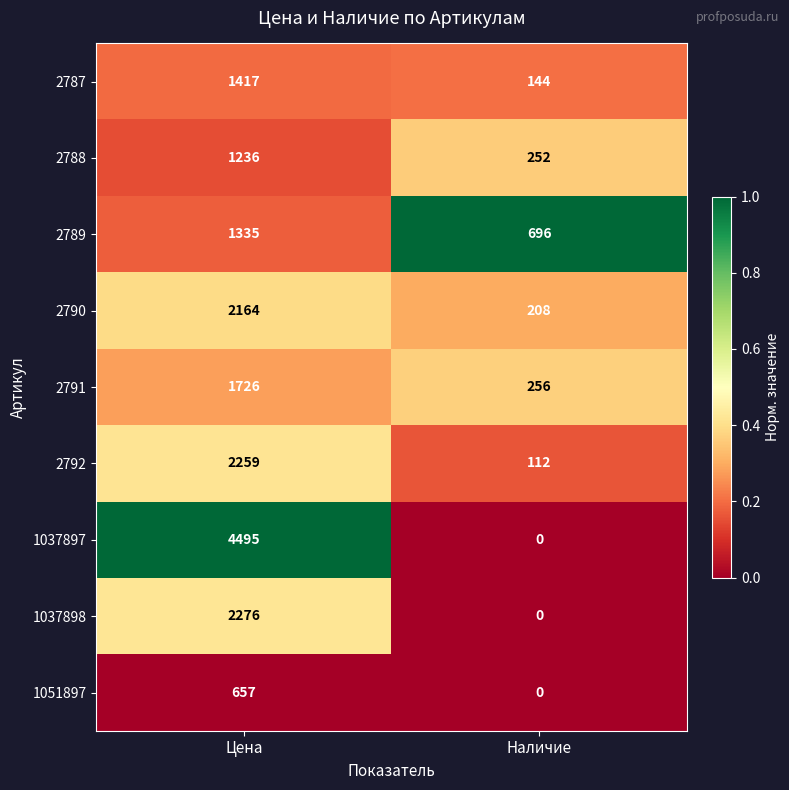

What is the total value across all series at Наличие?

1668